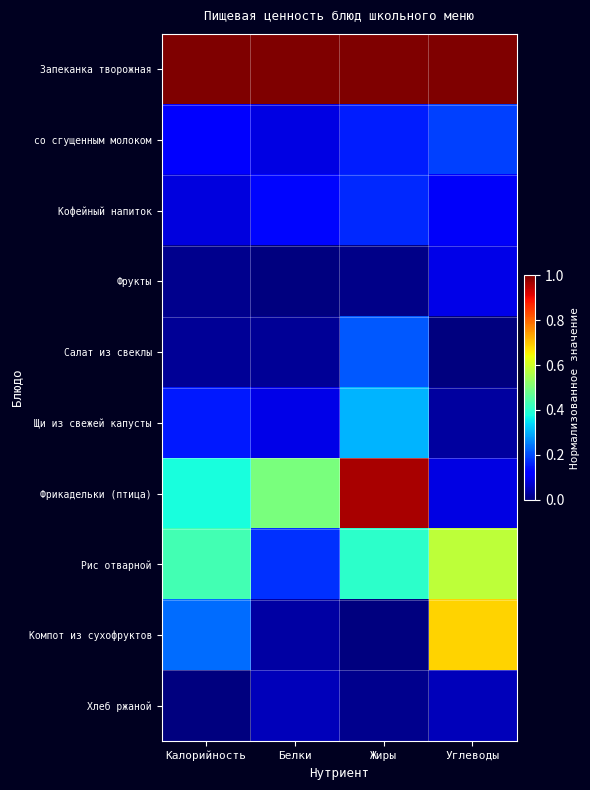

What is the difference between the highest and lowest values at Углеводы?

1.0